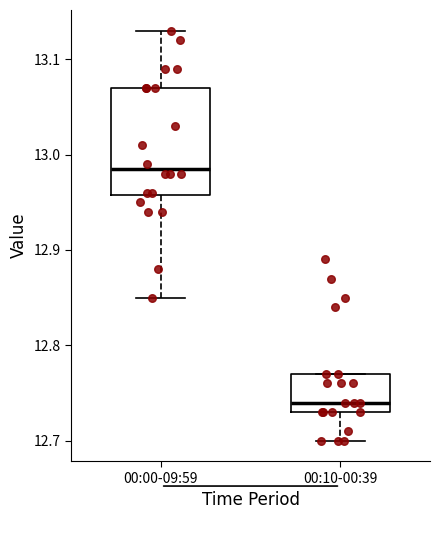

Where is the lower edge of the box for 00:00-09:59 on the y-axis? The values are not printed on the chart, so give them approximately, as read against the axis.

12.96